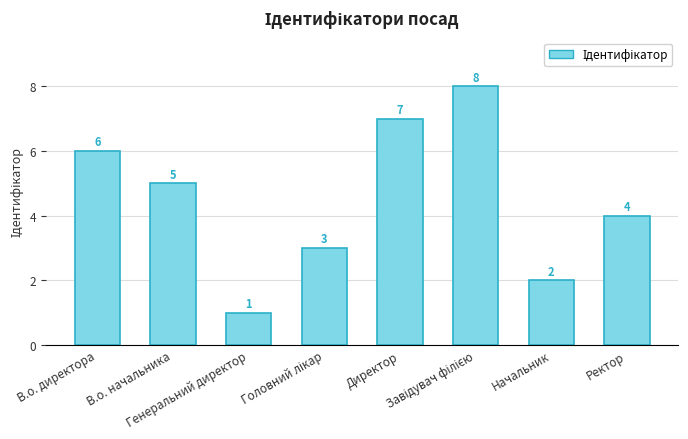

Reading left to right, what are all the values shown in this chart?

6	5	1	3	7	8	2	4